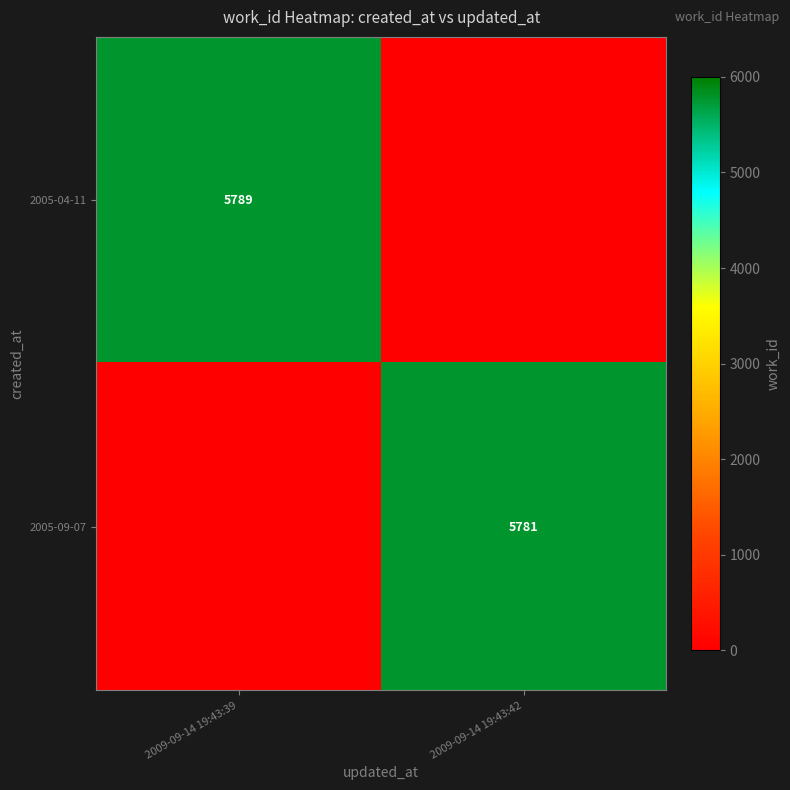

At how many categories does at least one series exceed 366?

2